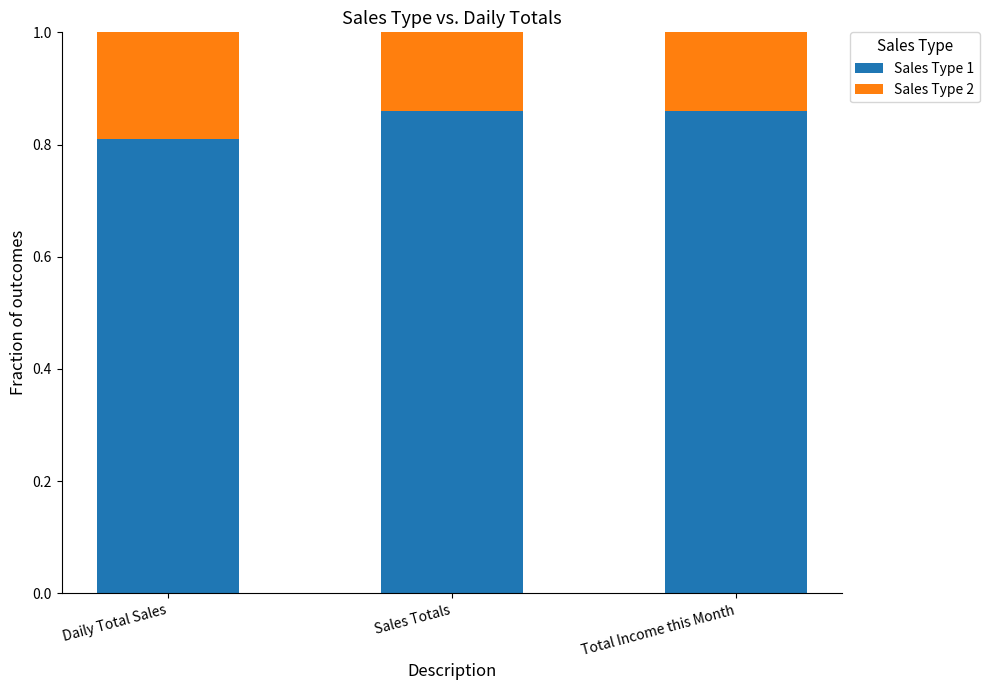

What are all the series names shown in the legend?

Sales Type 1, Sales Type 2